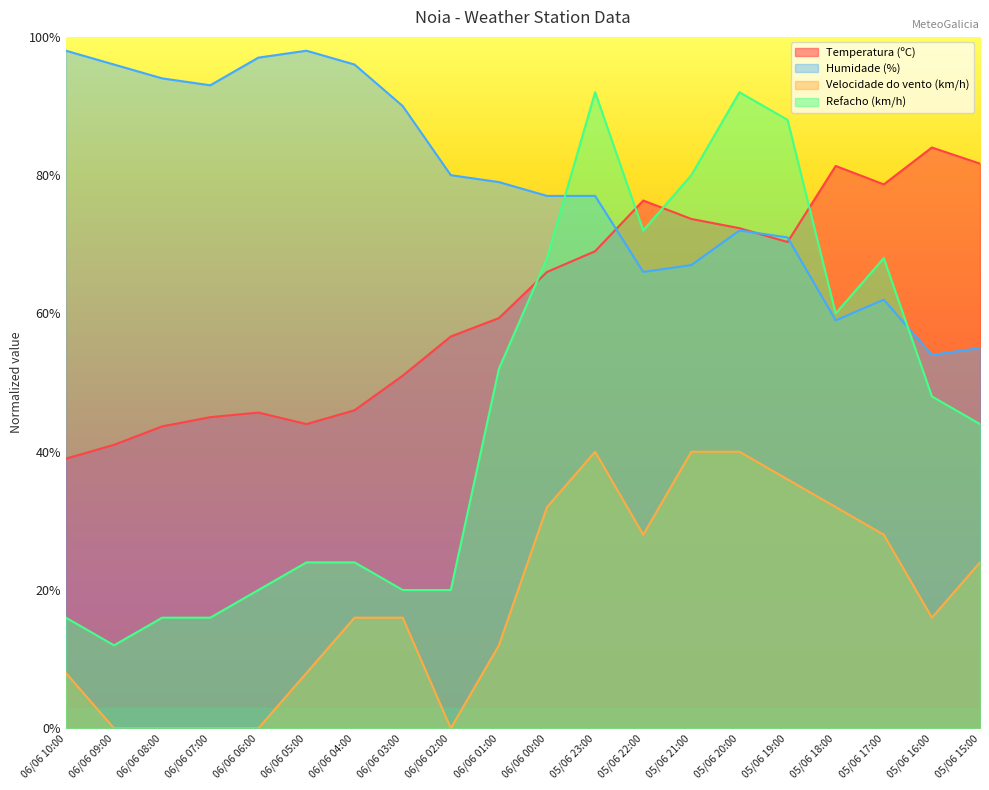

At which category does Velocidade do vento (km/h) reach its first local peak?

05/06 23:00